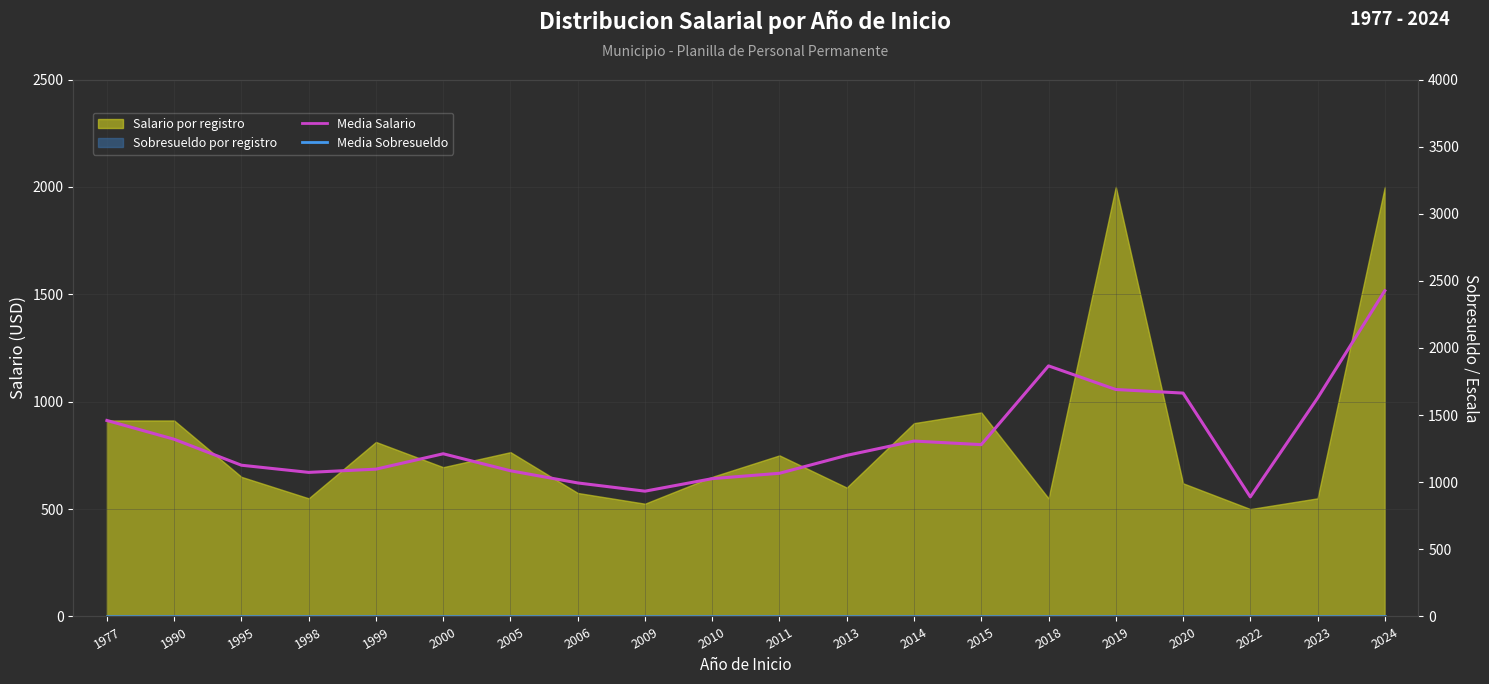

At which category does Media Salario reach its first local valley?

1998